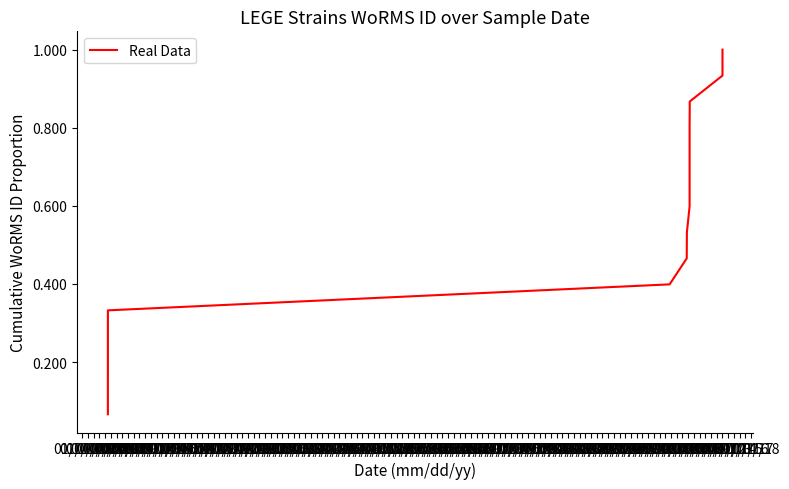

At which category does the chart reach its peak across all series?

01/01/13